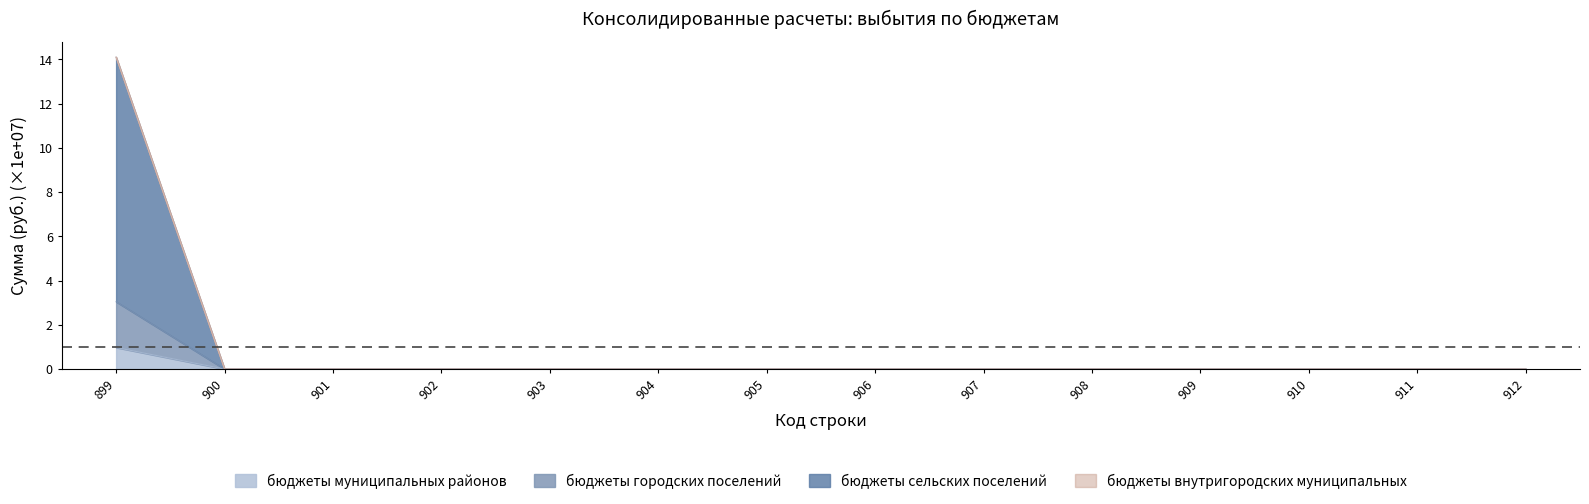

True or false: бюджеты муниципальных районов and бюджеты городских поселений intersect in this chart.

False